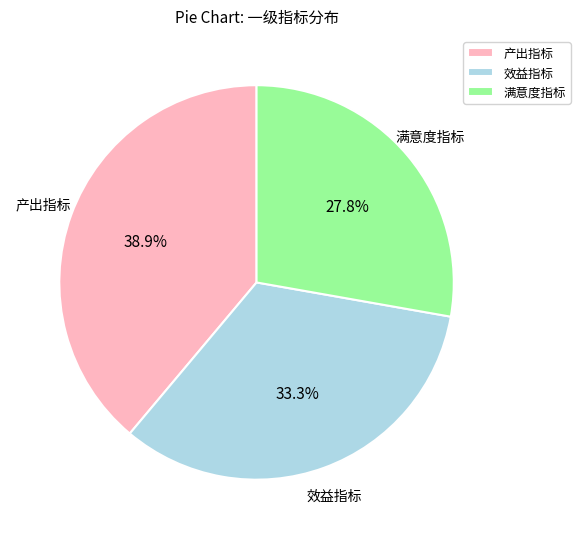

What is the ratio of the value at 效益指标 to the value at 产出指标?

0.9